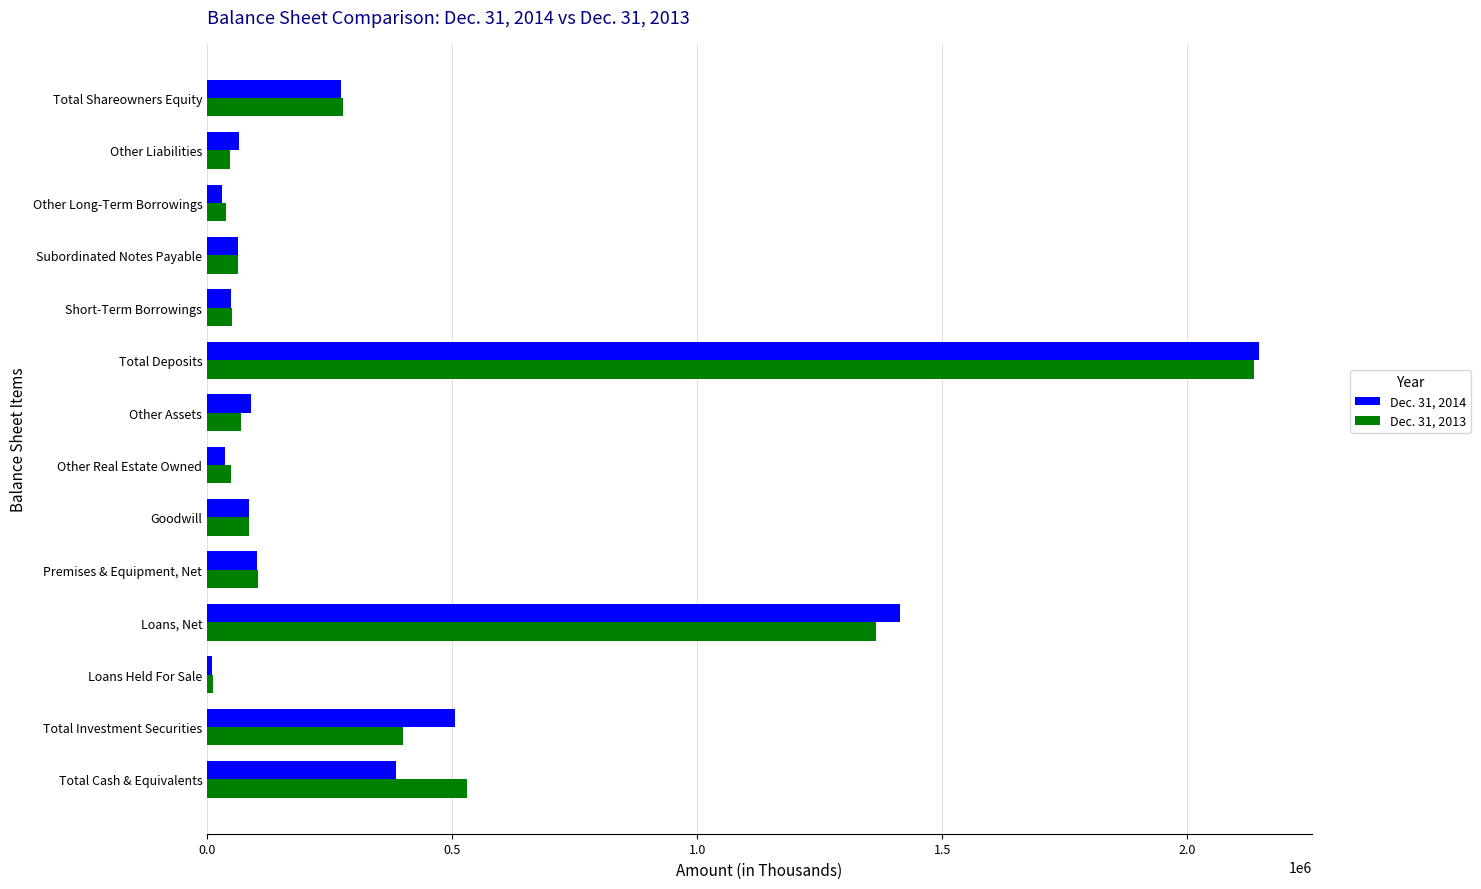

List the series in order of their overall mean, lowest first.

Dec. 31, 2013, Dec. 31, 2014